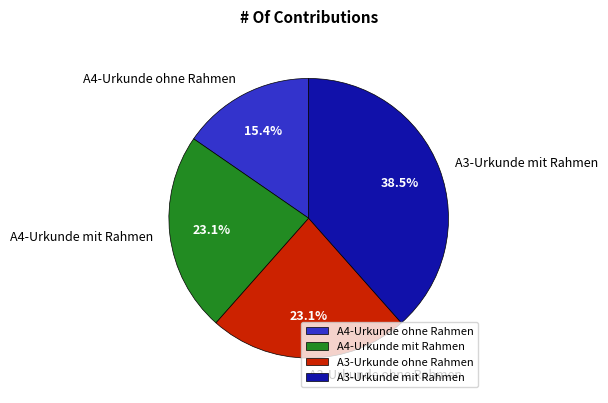

To the nearest percent, what is the average slice percentage?

25%